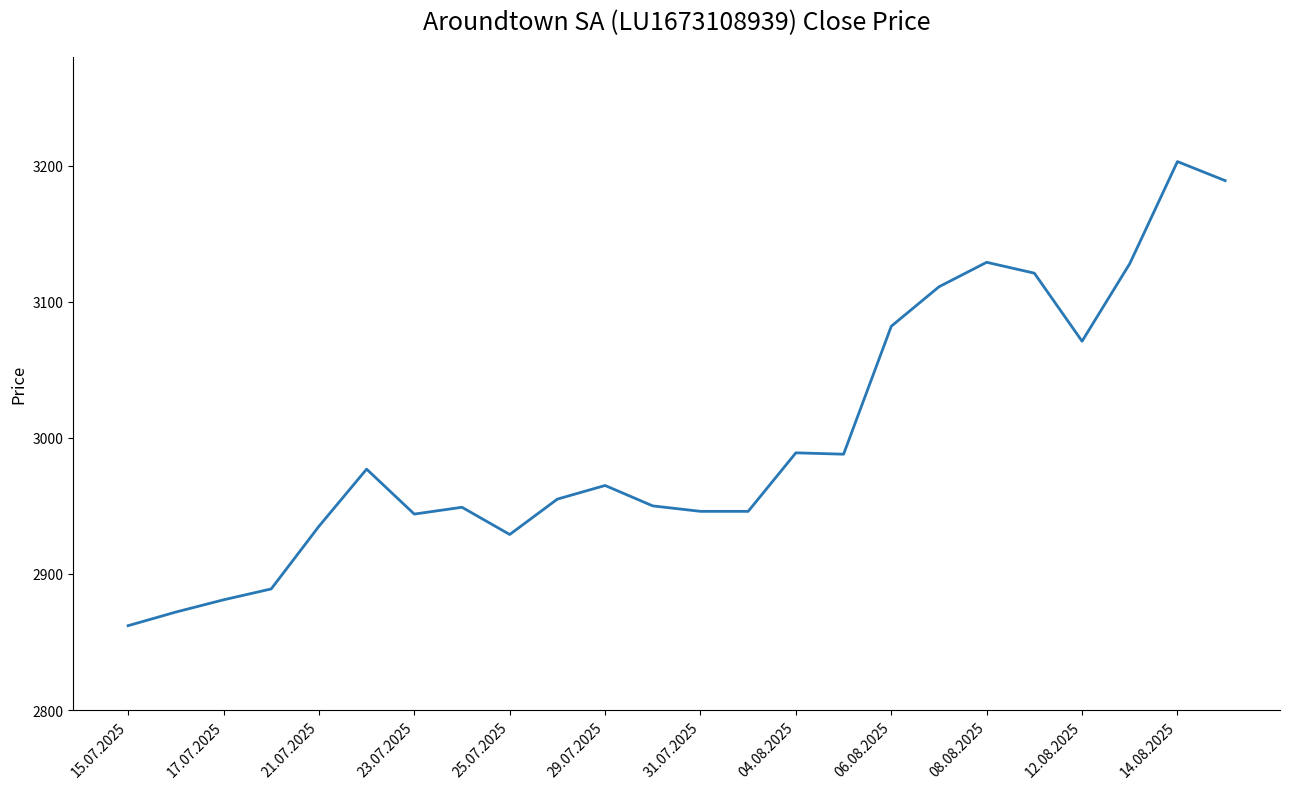

What is the difference between the maximum and minimum values?

341